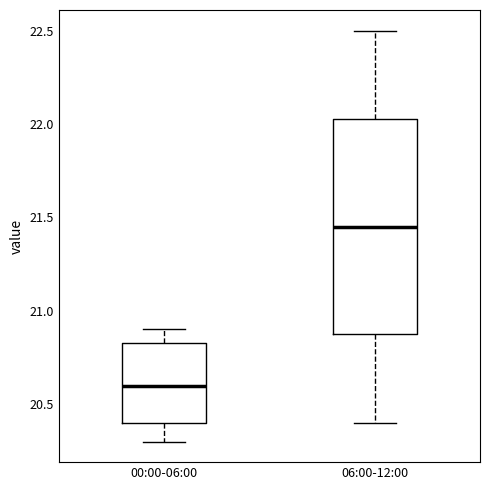

Reading left to right, read every box against the y-axis: the position of its median line, the range the box covers, and the ends of its whiskers. The values are not printed on the chart, so give them approximately, as read against the axis.

00:00-06:00: median 20.60, box 20.40 to 20.85, whiskers 20.30 to 20.90
06:00-12:00: median 21.45, box 20.90 to 22.05, whiskers 20.40 to 22.50